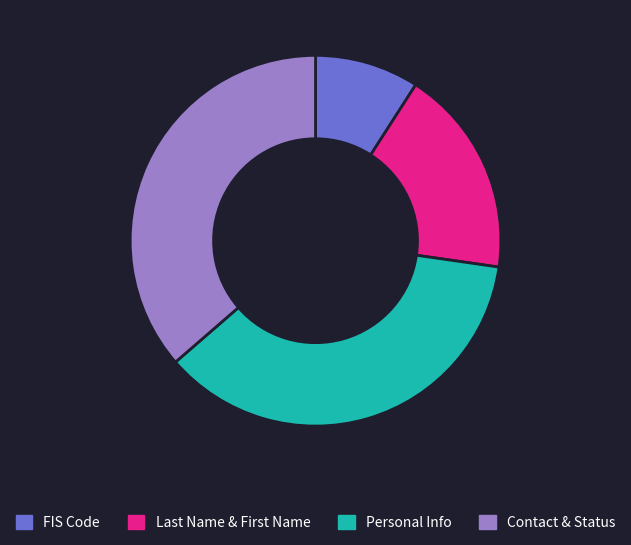

Is there a majority slice in this chart?

No